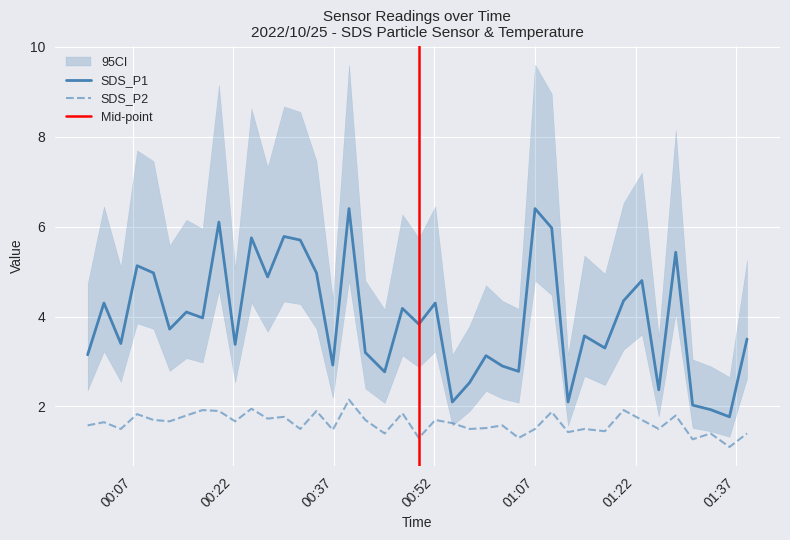

True or false: SDS_P1 and SDS_P2 intersect in this chart.

False